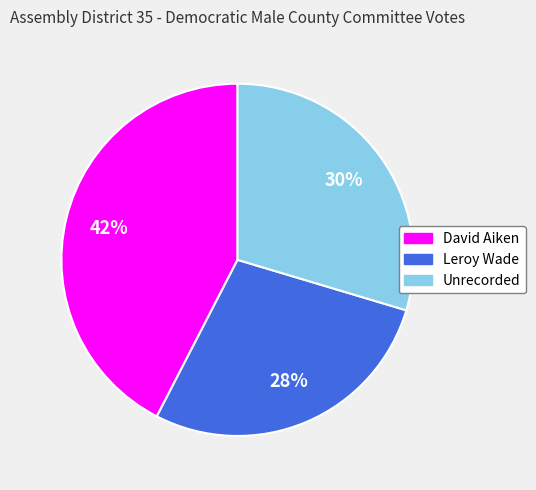

What is the ratio of the value at Leroy Wade to the value at David Aiken?

0.7